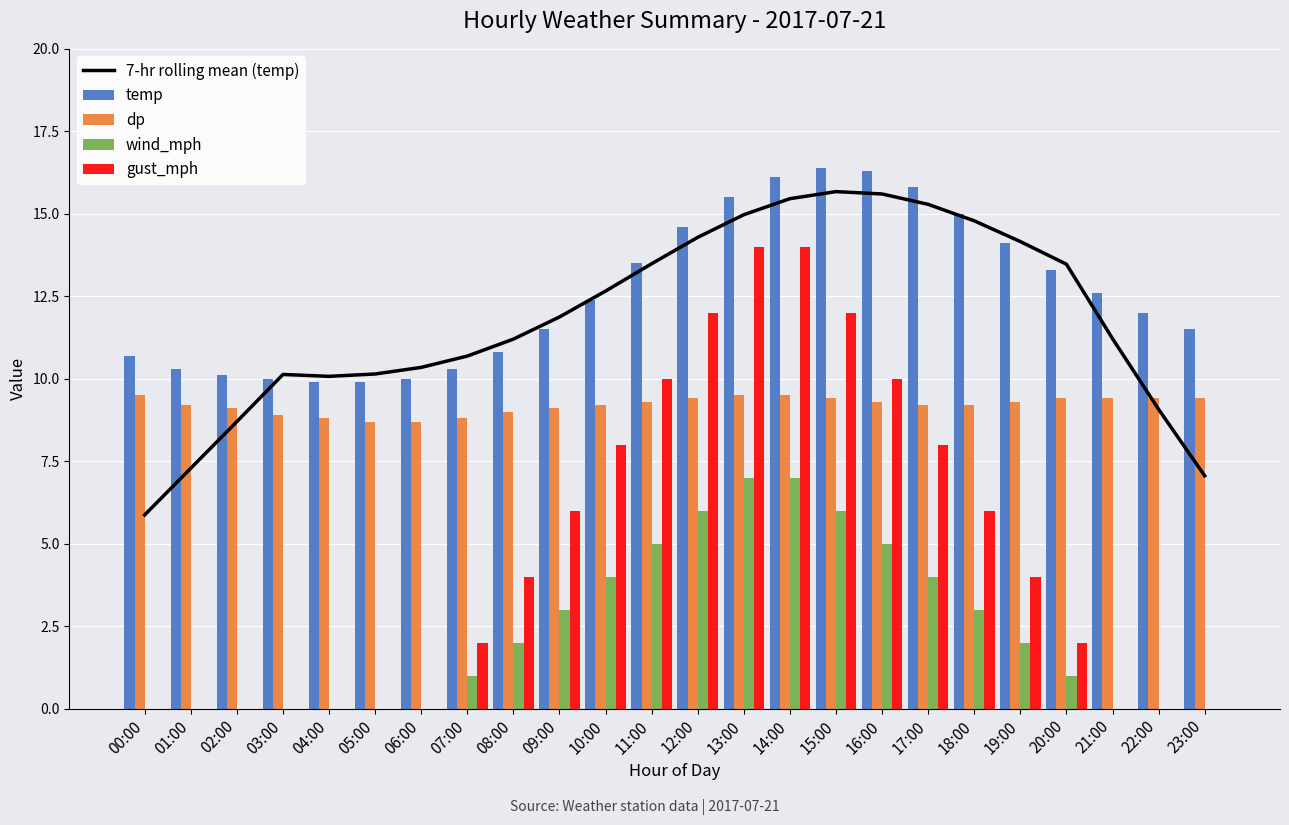

Rank the categories by gust_mph value from highest to lowest.

13:00, 14:00, 12:00, 15:00, 11:00, 16:00, 10:00, 17:00, 09:00, 18:00, 08:00, 19:00, 07:00, 20:00, 00:00, 01:00, 02:00, 03:00, 04:00, 05:00, 06:00, 21:00, 22:00, 23:00